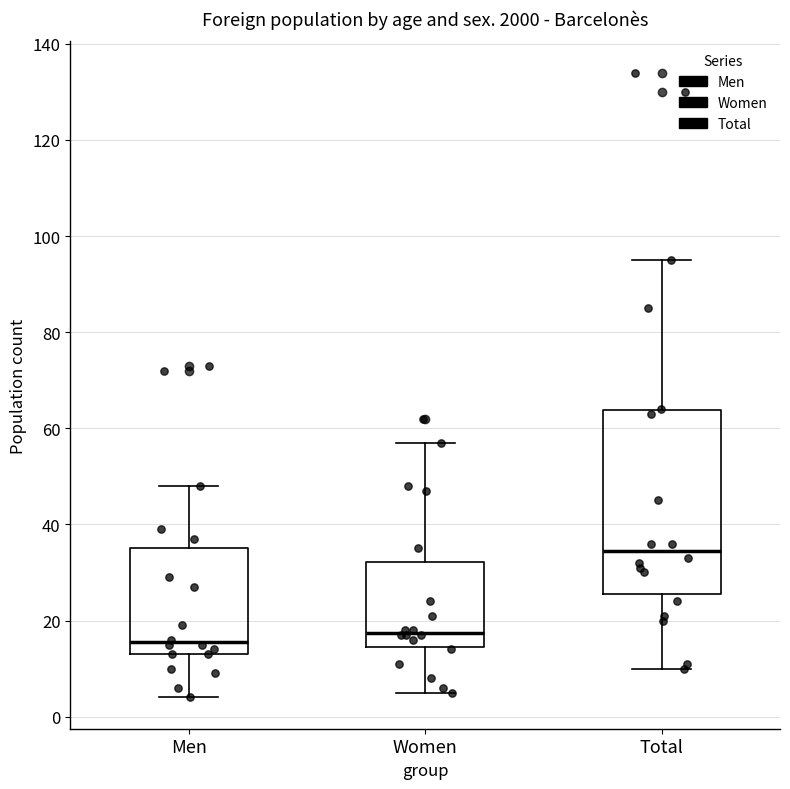

Where does the lower whisker of the box for Women end on the y-axis? The values are not printed on the chart, so give them approximately, as read against the axis.

6